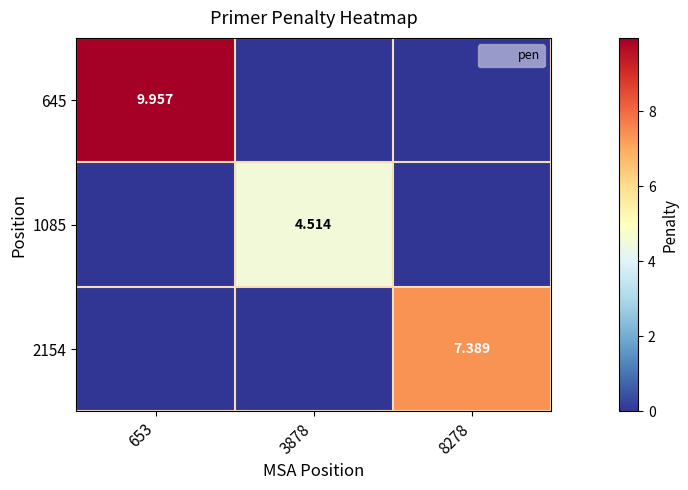

True or false: 1085 has a value of 1.3 at 3878.

False